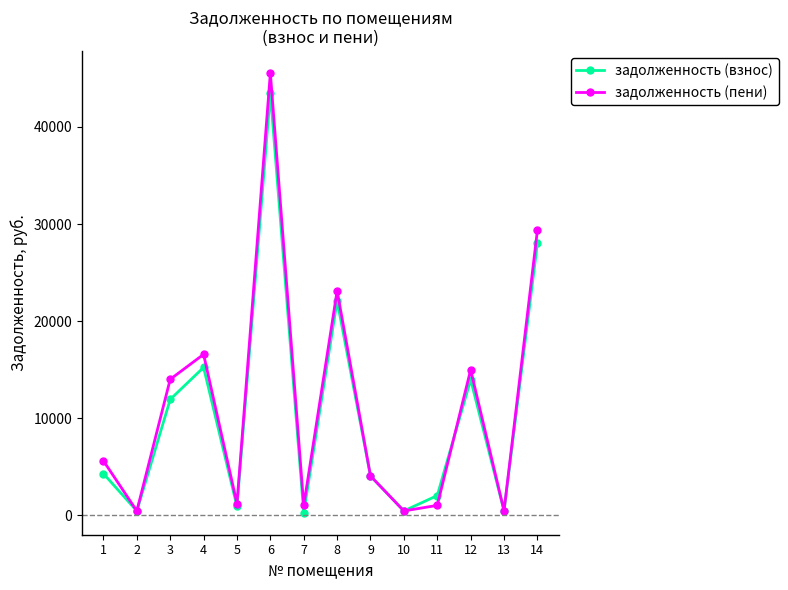

Is this an area chart (filled region under the line)?

No